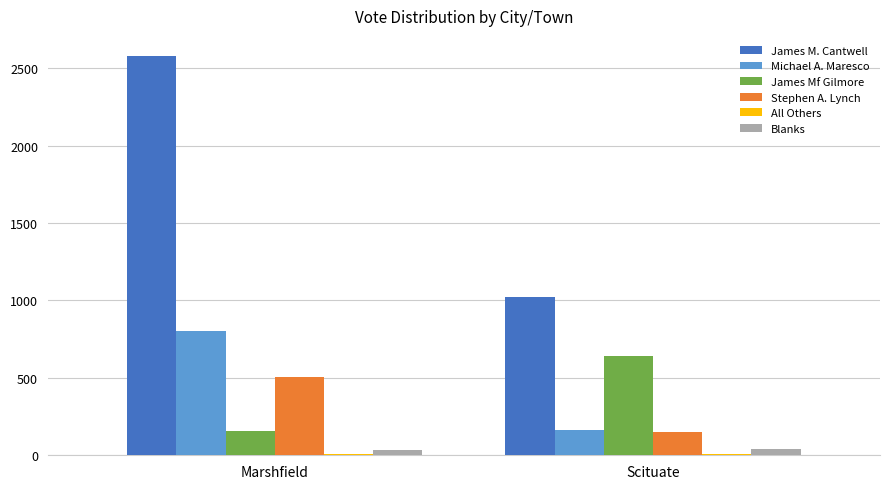

At how many categories does at least one series exceed 94?

2